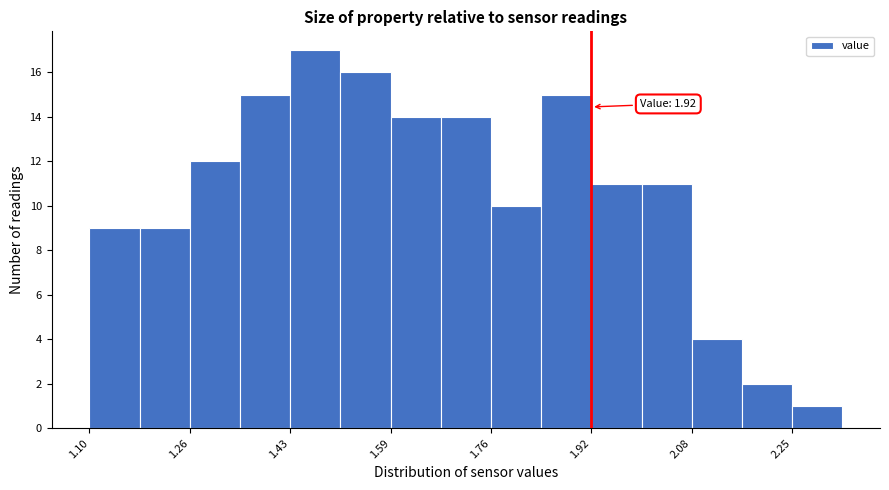

Over which range of the x-axis is the bar tallest?

1.428 to 1.510